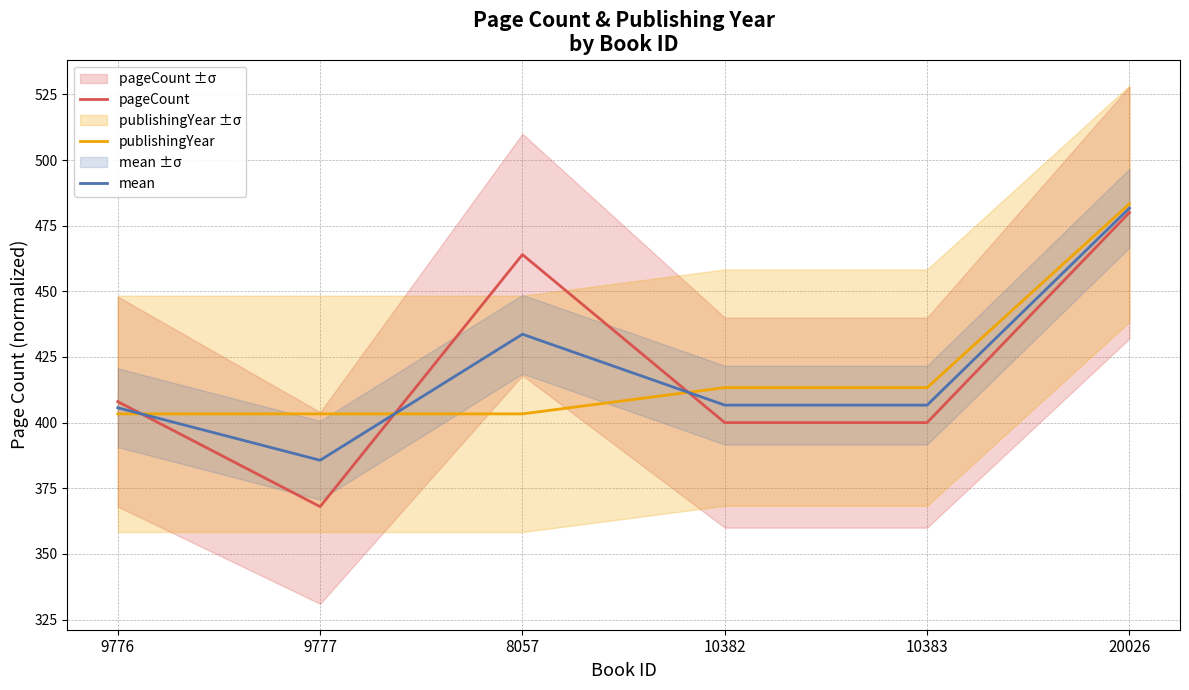

Reading left to right, extract all data points from this chart.

pageCount: 9776=408.0	9777=368.0	8057=464.0	10382=400.0	10383=400.0	20026=480.0
publishingYear: 9776=403.3	9777=403.3	8057=403.3	10382=413.3	10383=413.3	20026=483.3
mean: 9776=405.7	9777=385.7	8057=433.7	10382=406.7	10383=406.7	20026=481.7